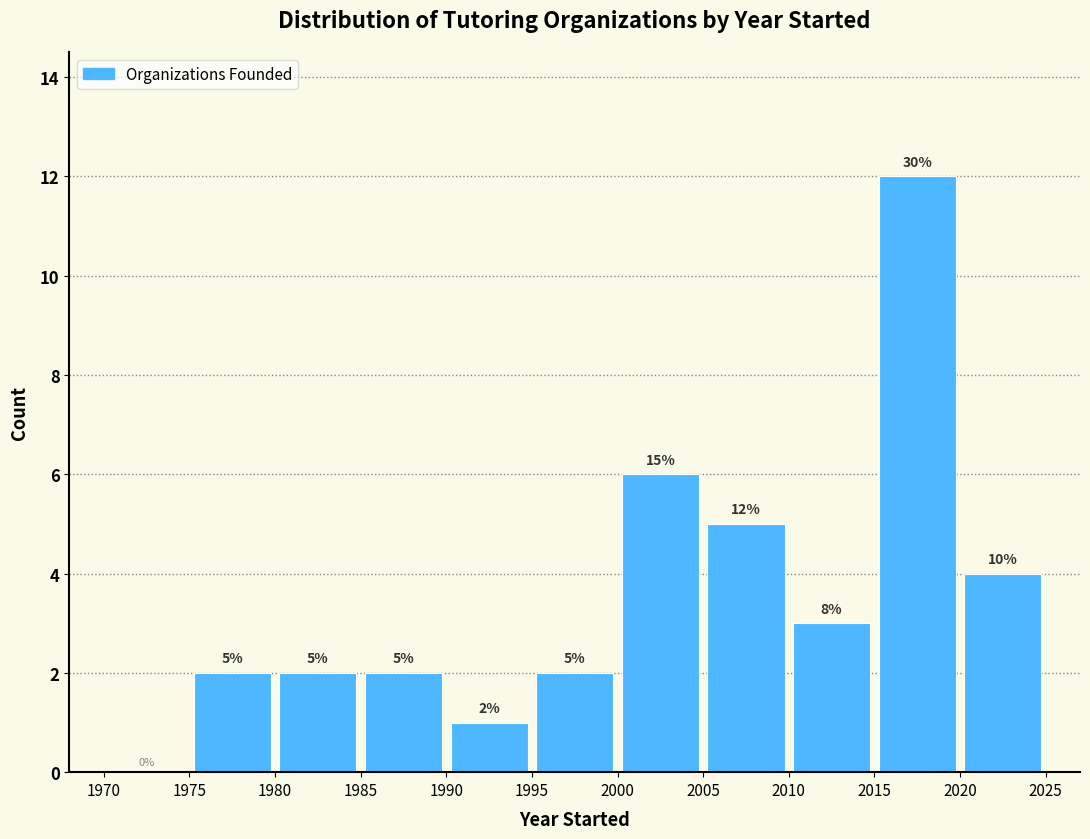

Which range on the x-axis has the tallest bar?

2015 to 2020